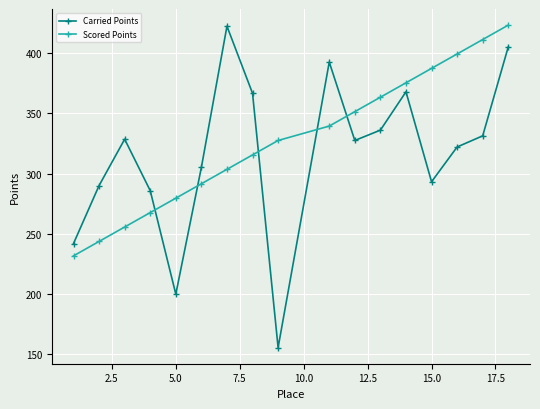

How many values in the Scored Points series exceed 327?

9